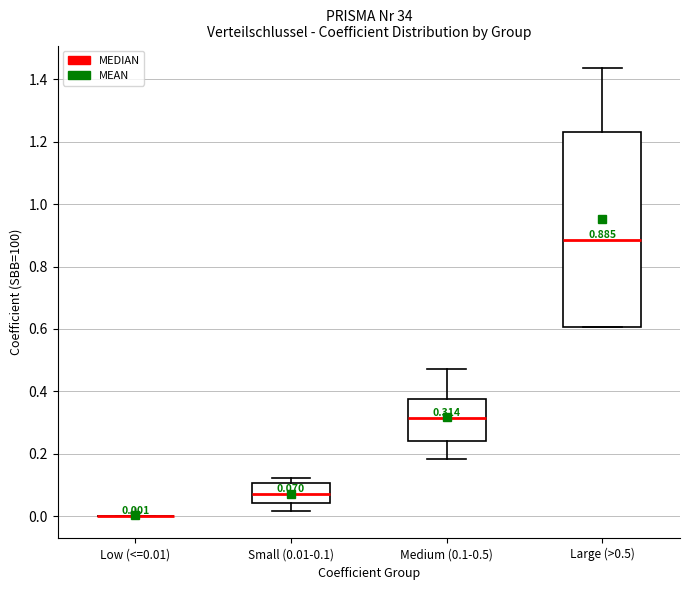

Comparing the boxes themselves (not the whiskers), which one is the tallest?

Large (>0.5)